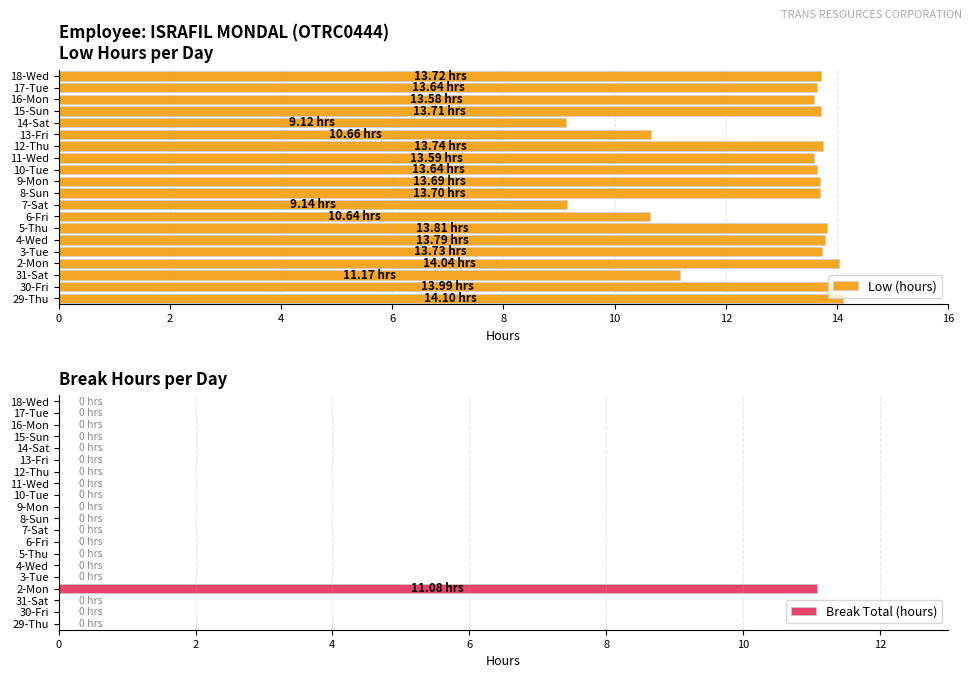

What is the difference between the second highest and second lowest values in the Low (hours) series?

4.9